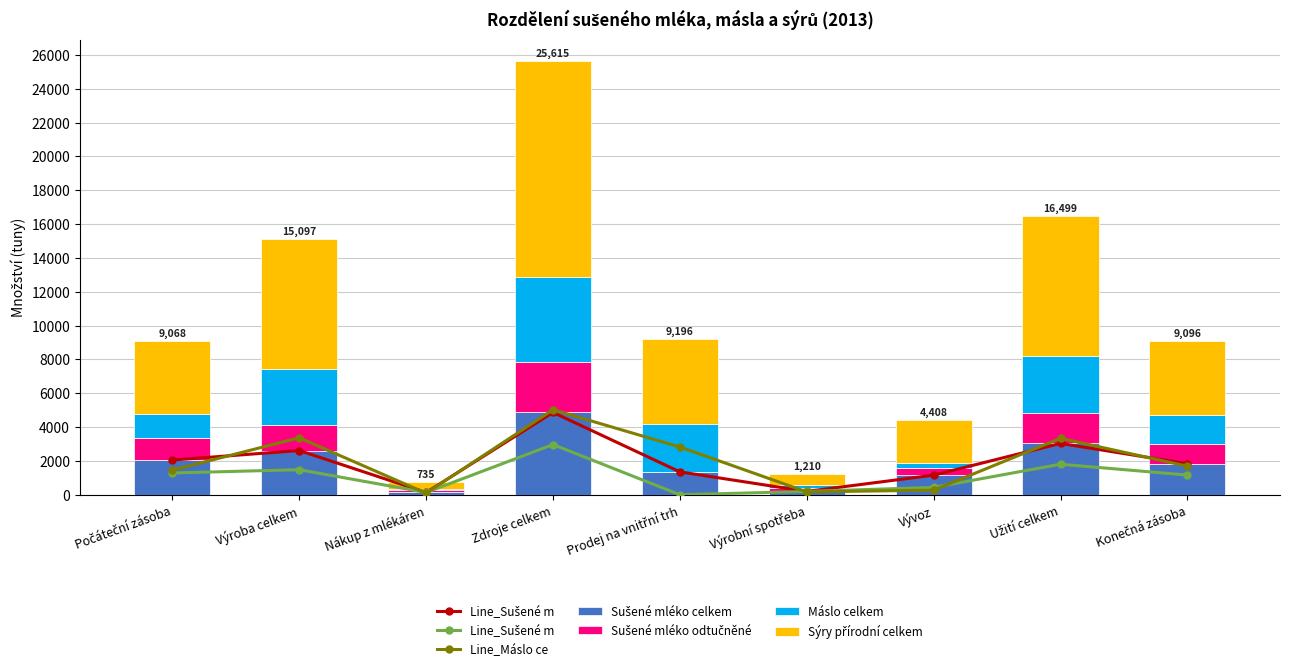

Which category has the highest value in the Line_Sušené m series?

Zdroje celkem